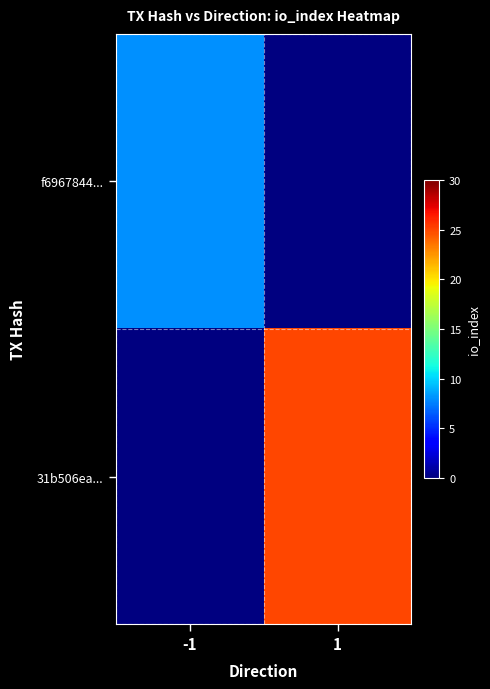

What is the minimum value shown in the chart?

8.0